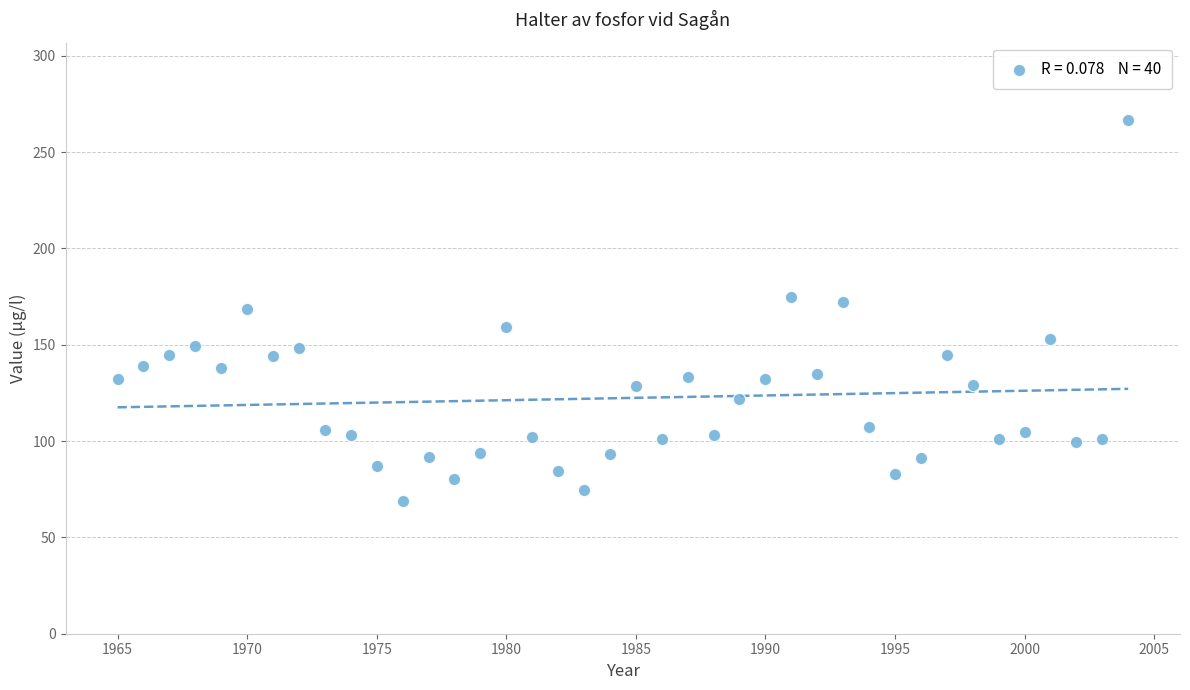

What is the range of Y values (max minus min)?

197.7